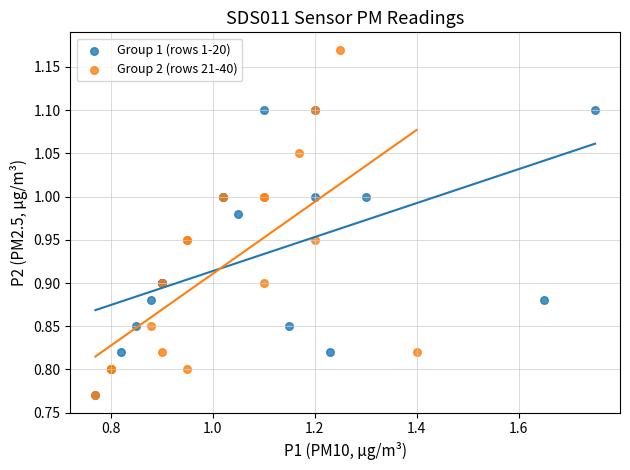

Which series contains the highest Y value?

Group 2 (rows 21-40)